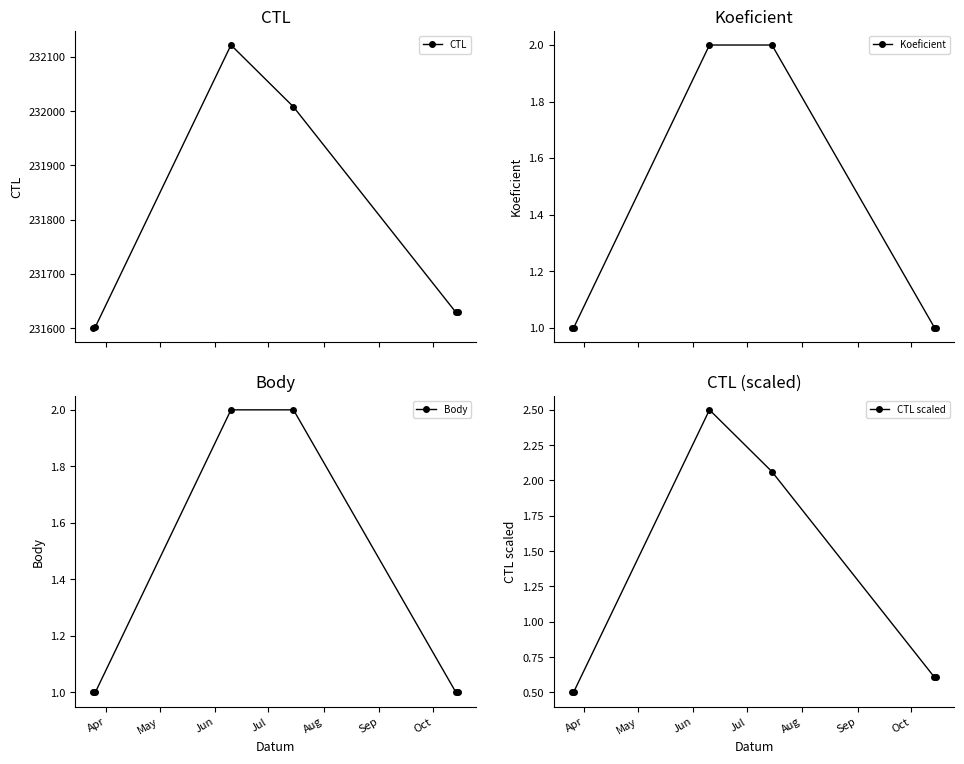

How many interior local valleys does the CTL series have?

1